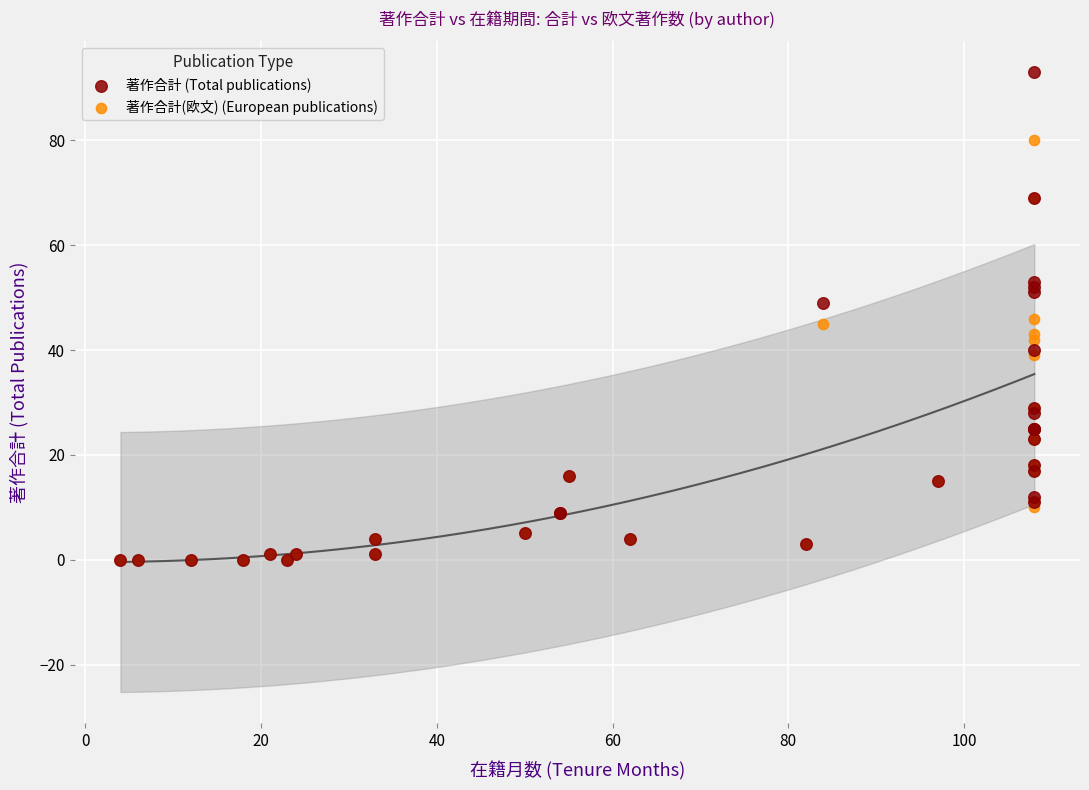

What are all the series names shown in the legend?

著作合計 (Total publications), 著作合計(欧文) (European publications)